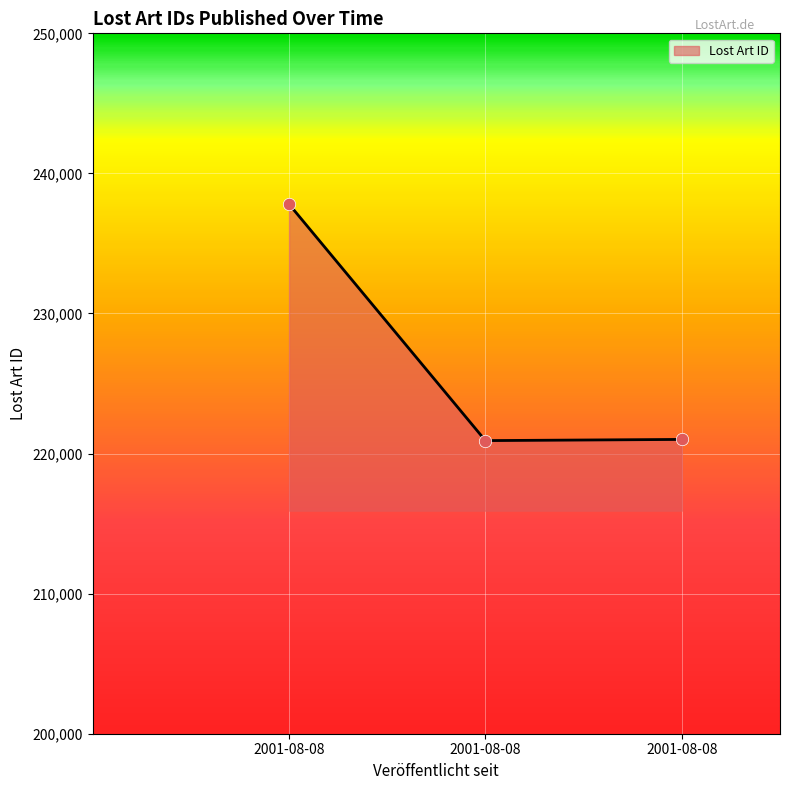

Approximately how many times larger is the value at 2001-08-08 compared to 2001-08-08?

1.1